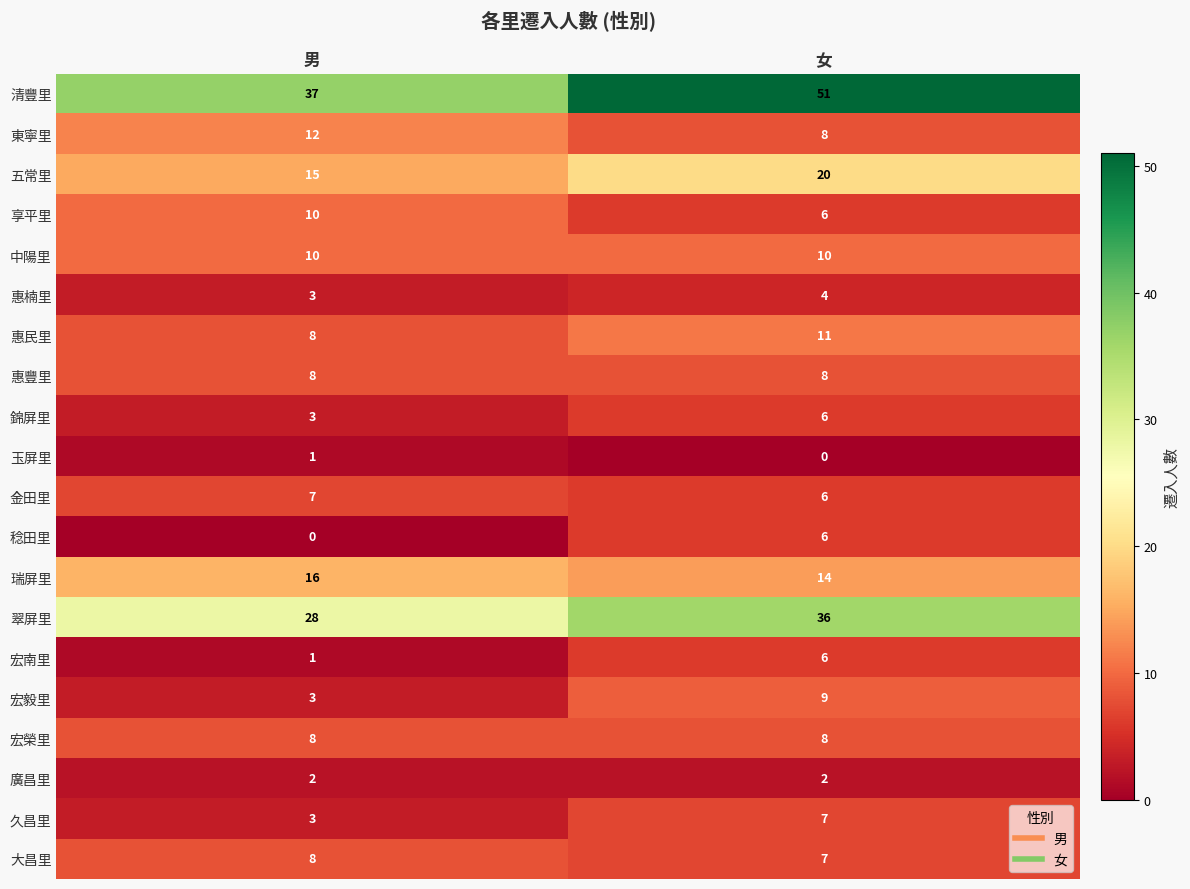

The value of 錦屏里 at 男 is 3. True or false?

True